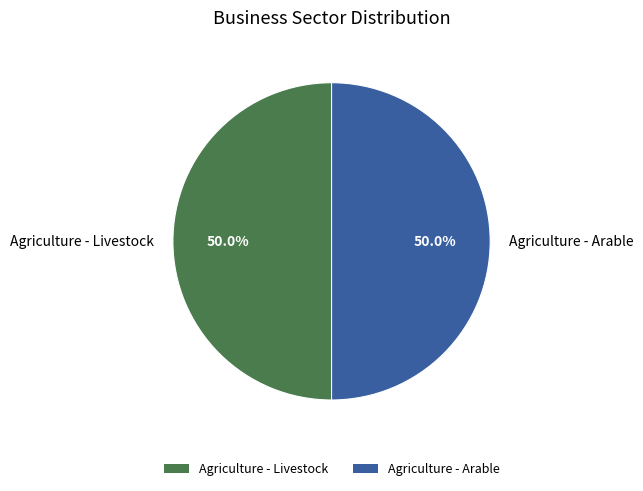

What portion of the pie excludes Agriculture - Arable?

50.0%